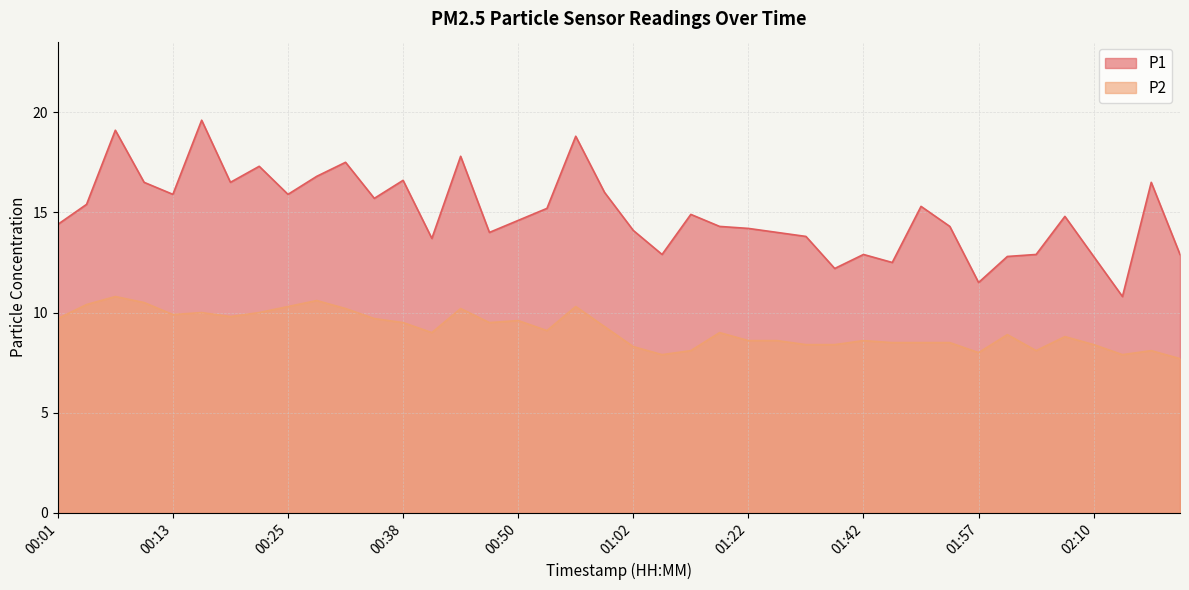

True or false: P1 and P2 intersect in this chart.

False